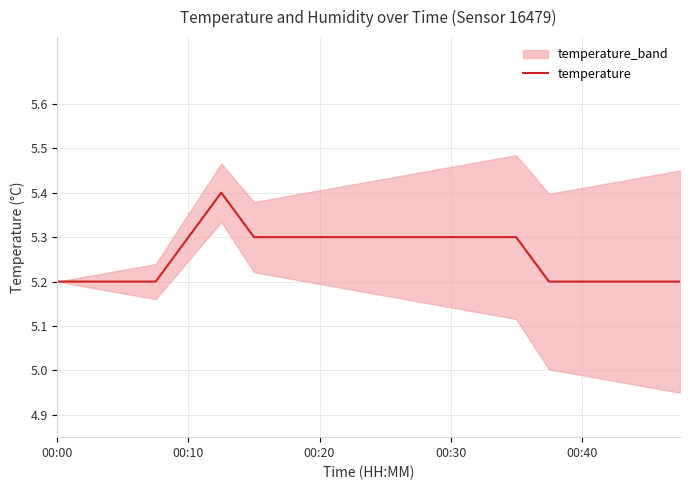

What is the ratio of the value at 15 to the value at 5?

1.0